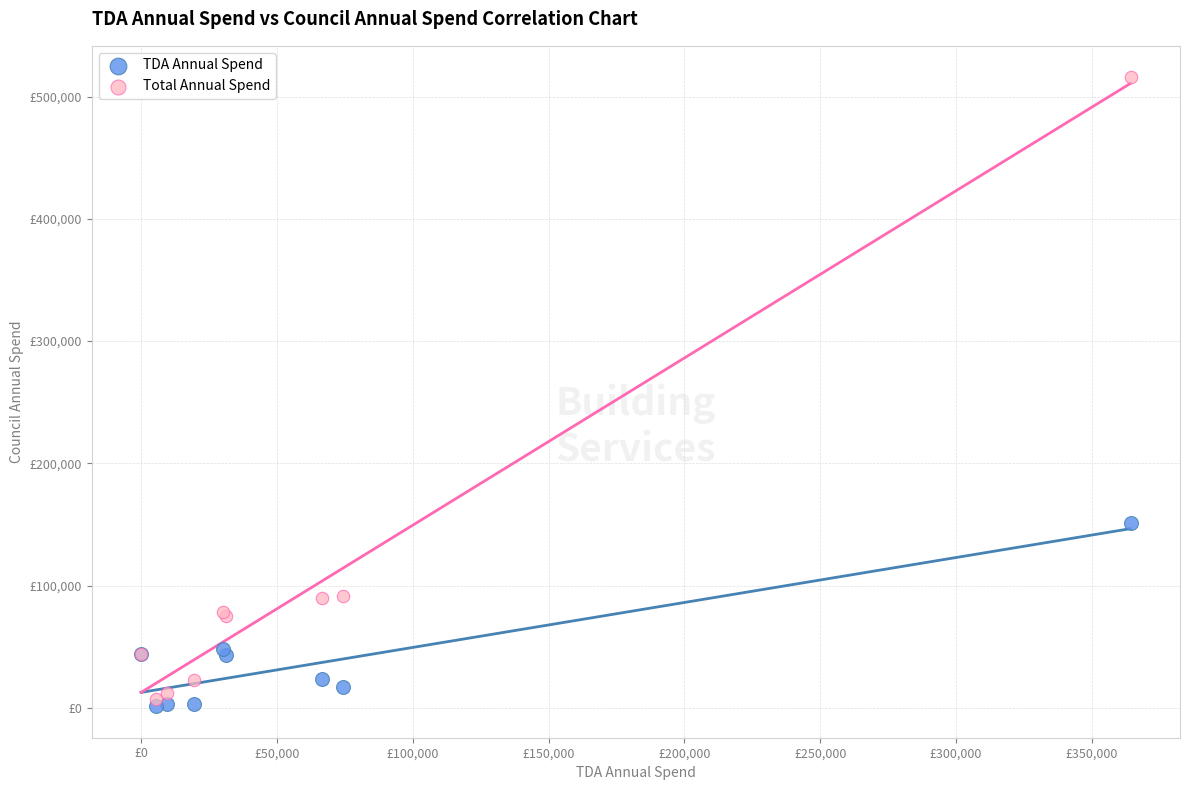

Which series contains the highest Y value?

Total Annual Spend